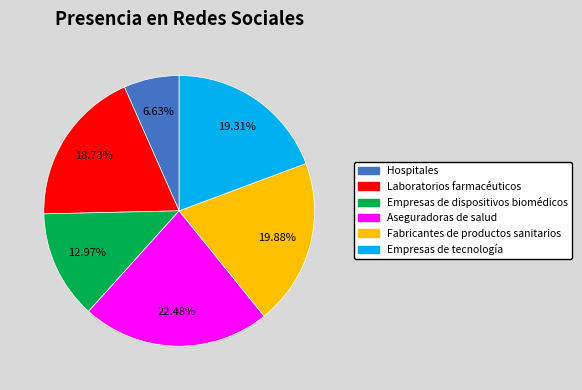

Combined, what portion of the pie is Laboratorios farmacéuticos and Empresas de tecnología?

38.0%